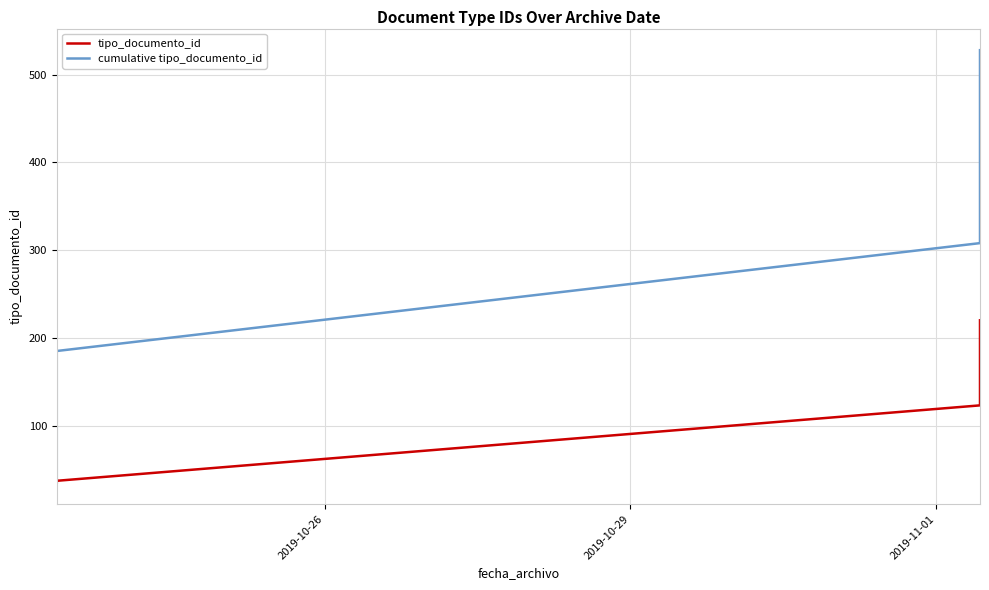

True or false: tipo_documento_id and cumulative tipo_documento_id cross at least once.

False